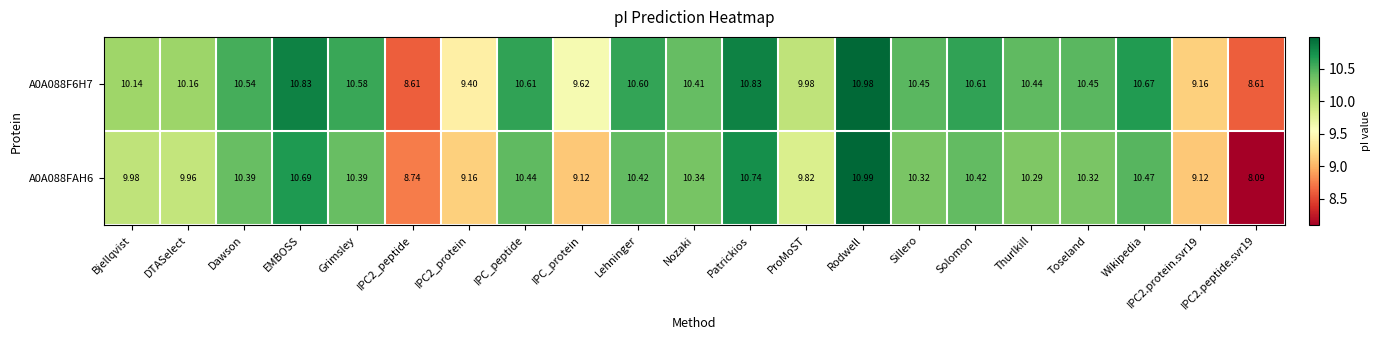

Where does the A0A088FAH6 series first go above 10?

Dawson